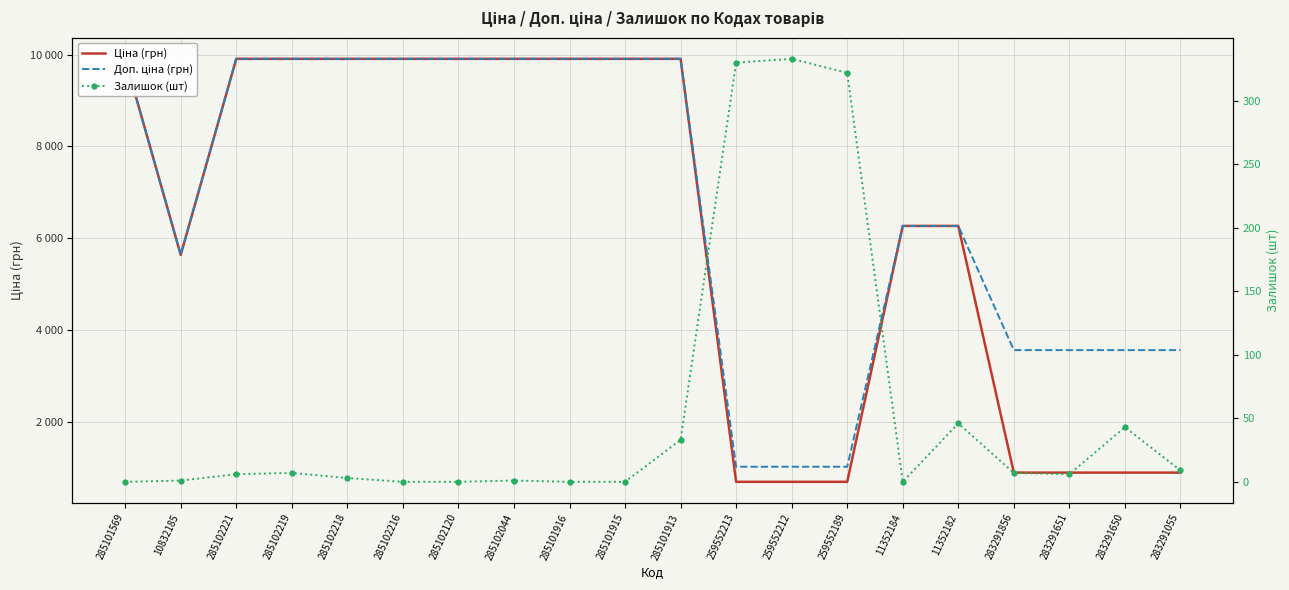

What is the difference between the maximum and minimum values in the Ціна (грн) series?

9219.4